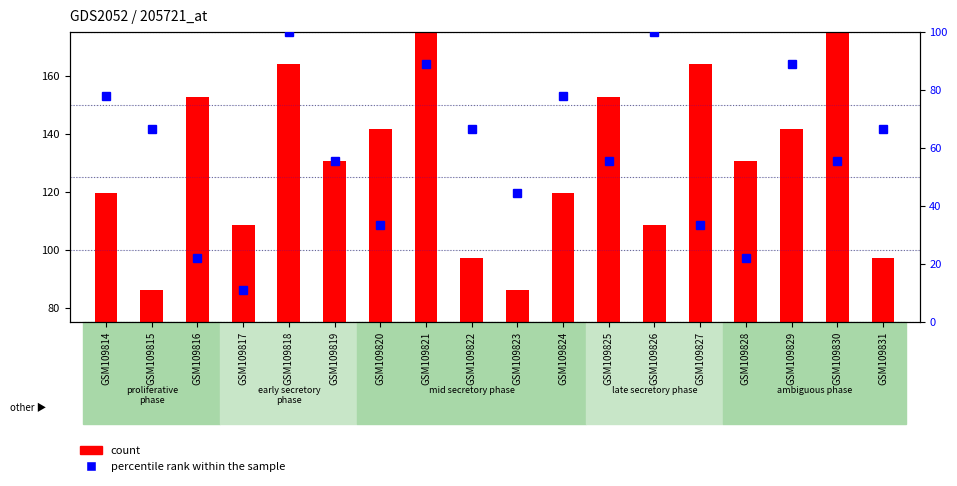

At which label does percentile rank within the sample reach its peak?

GSM109818